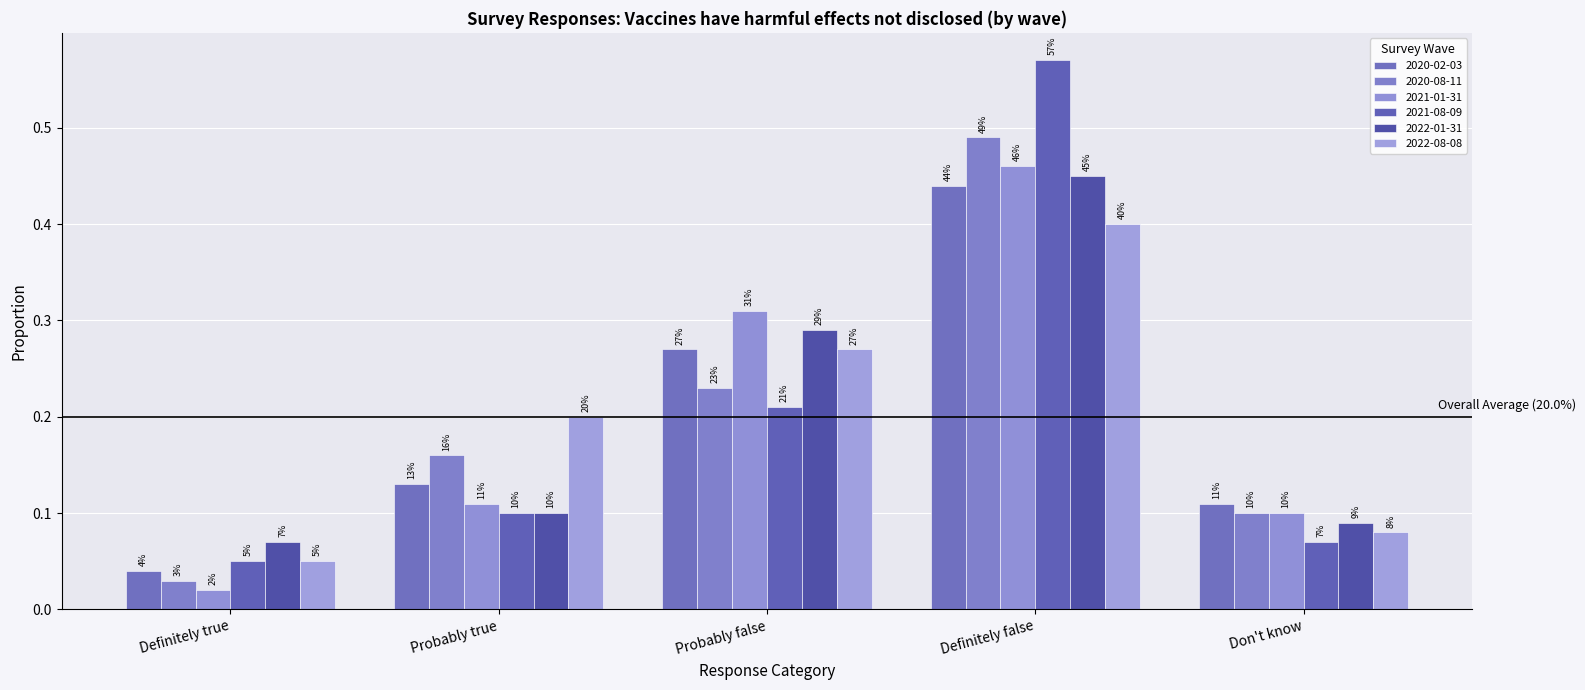

Which has a higher value, Probably true or Probably false?

Probably false